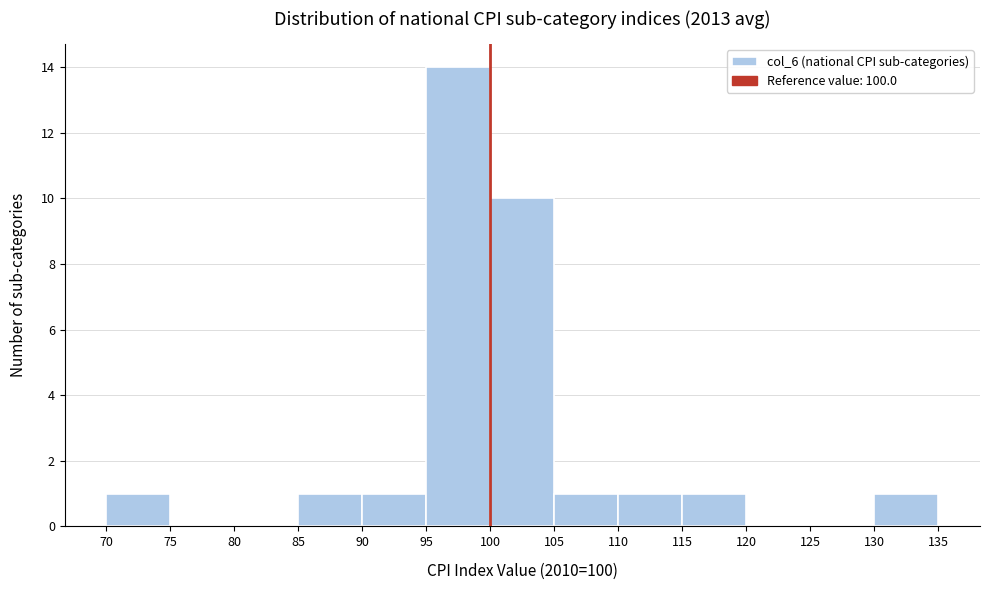

Which range on the x-axis has the tallest bar?

95 to 100